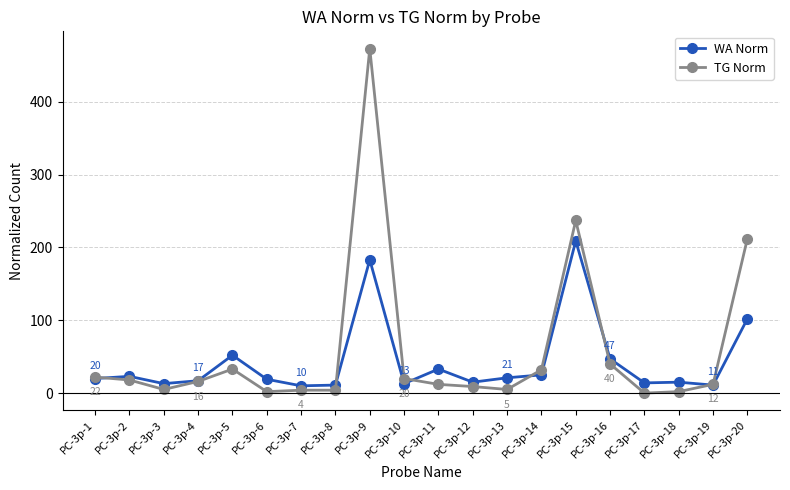

Is it true that WA Norm equals 47 at PC-3p-16?

True